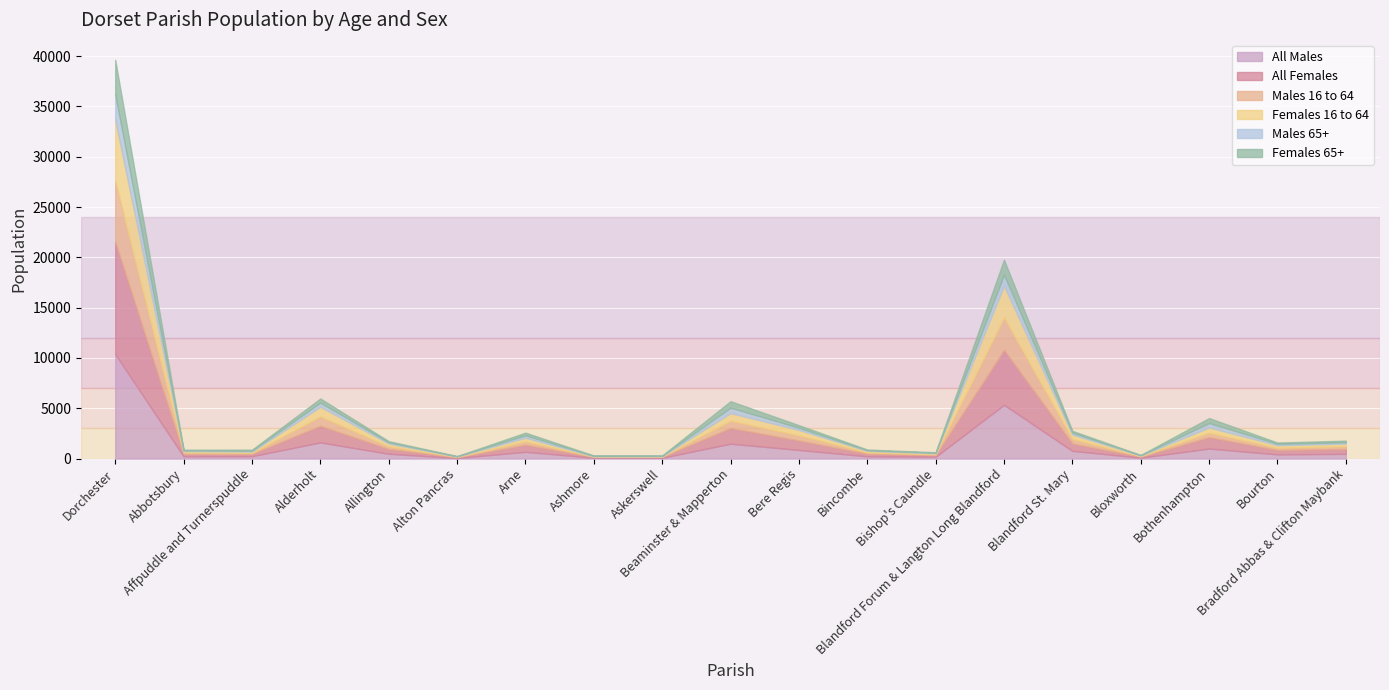

List the labels in order of All Males value, smallest first.

Alton Pancras, Ashmore, Askerswell, Bloxworth, Bishop's Caundle, Abbotsbury, Bincombe, Affpuddle and Turnerspuddle, Bourton, Bradford Abbas & Clifton Maybank, Allington, Arne, Blandford St. Mary, Bere Regis, Bothenhampton, Beaminster & Mapperton, Alderholt, Blandford Forum & Langton Long Blandford, Dorchester